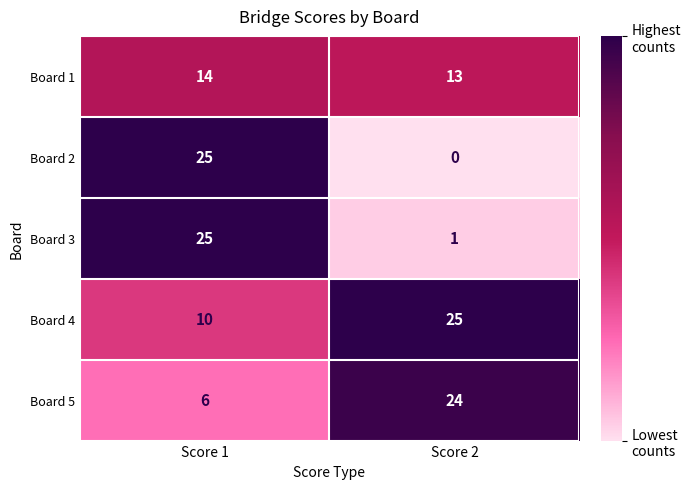

Which label corresponds to the smallest value in the chart?

Score 2